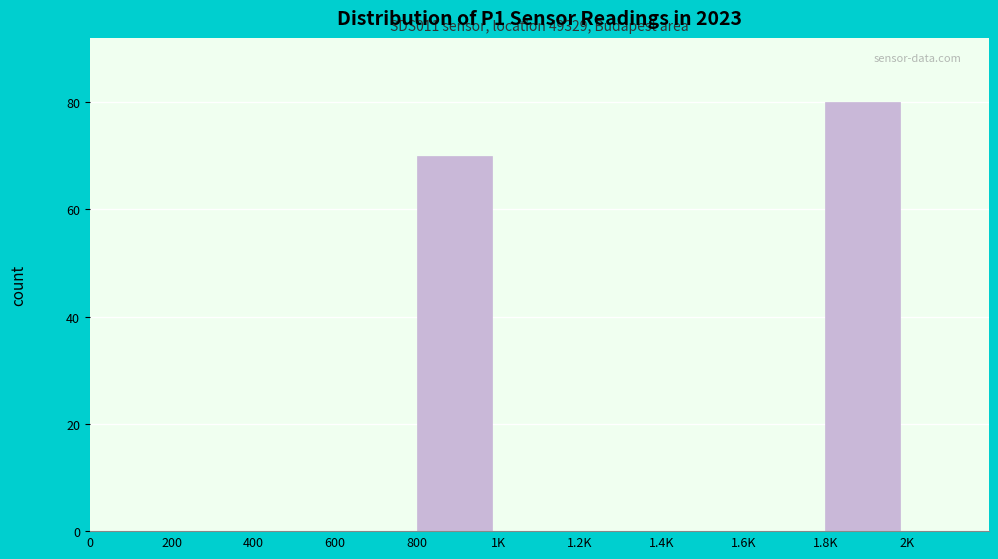

Reading left to right, list all the values displayed in this chart.

0=0	200=0	400=0	600=0	800=70	1K=0	1.2K=0	1.4K=0	1.6K=0	1.8K=80	2K=0